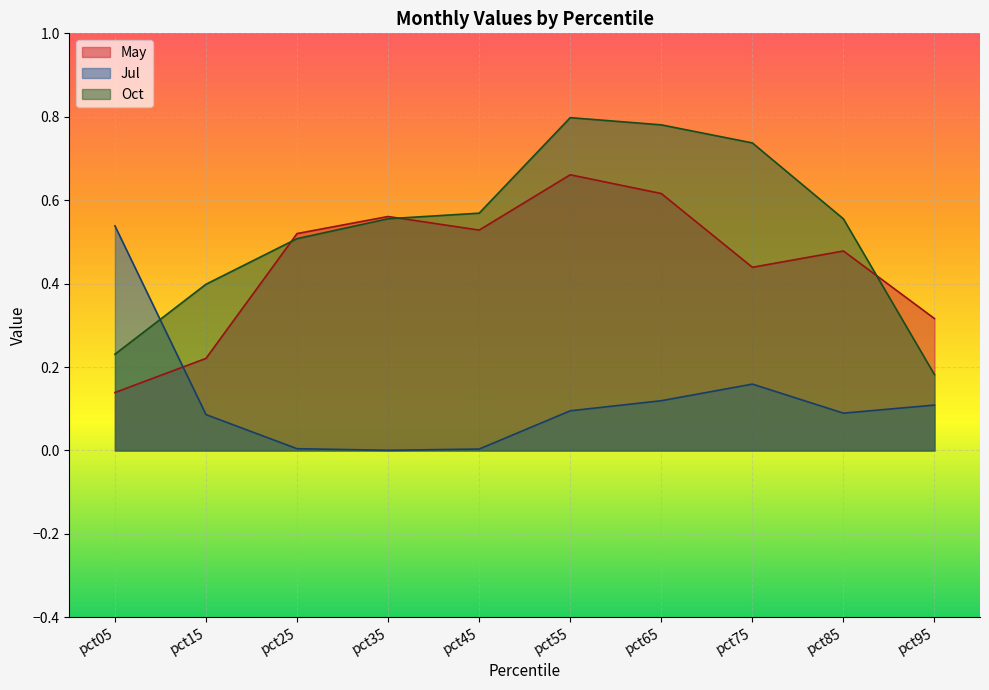

At pct85, list the series in order from largest to smallest.

Oct, May, Jul